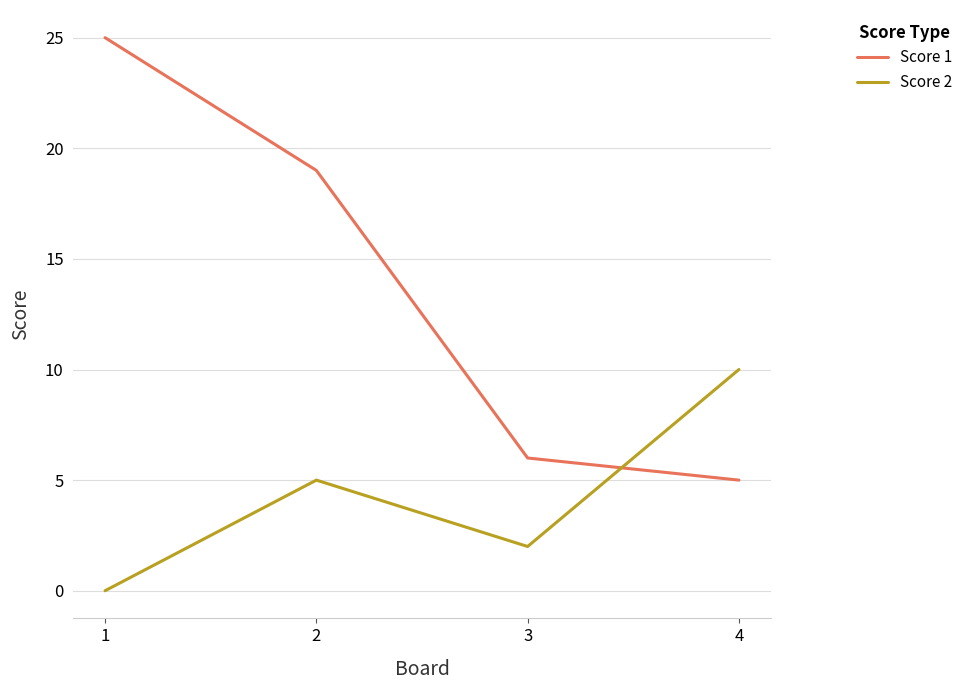

How many categories are shown in the chart?

4